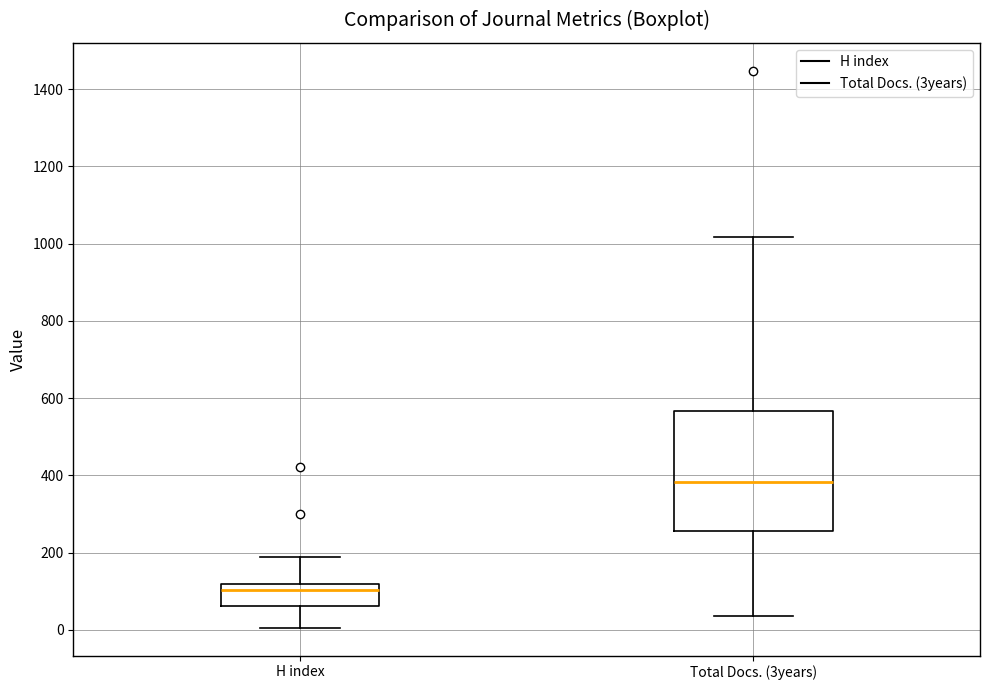

Where is the upper edge of the box for Total Docs. (3years) on the y-axis? The values are not printed on the chart, so give them approximately, as read against the axis.

560